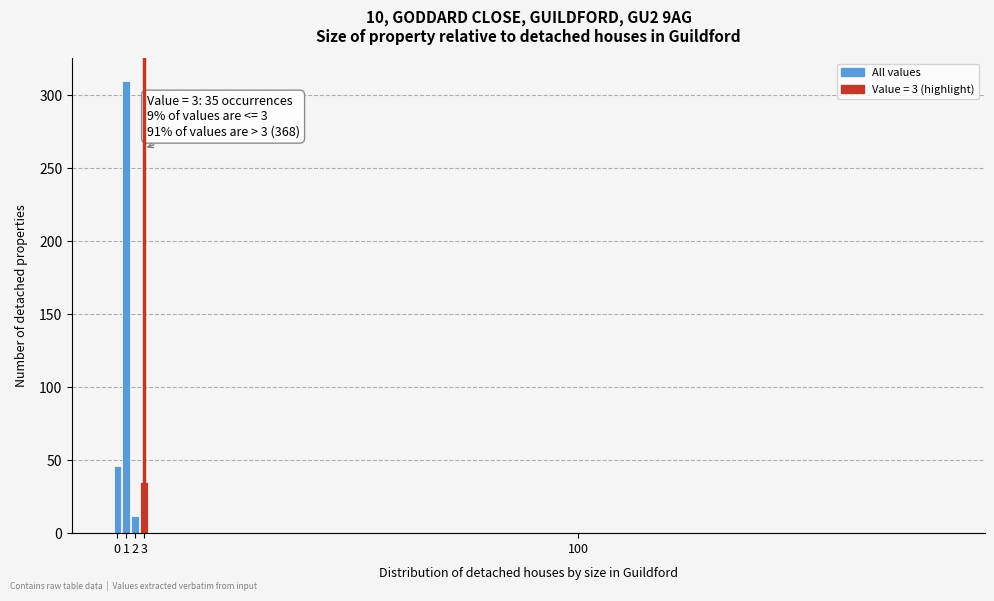

Reading left to right, extract all data points from this chart.

0=46	1=310	2=12	3=35	100=0